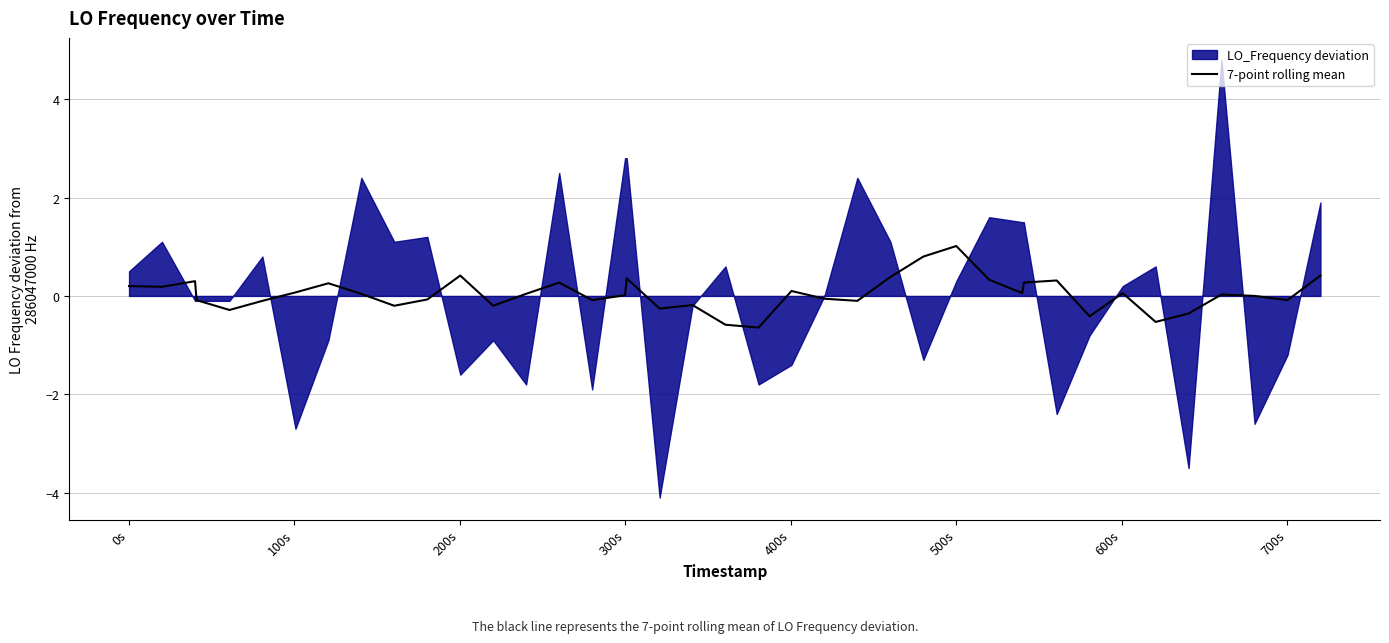

Which category has the highest value in the 7-point rolling mean series?

500s